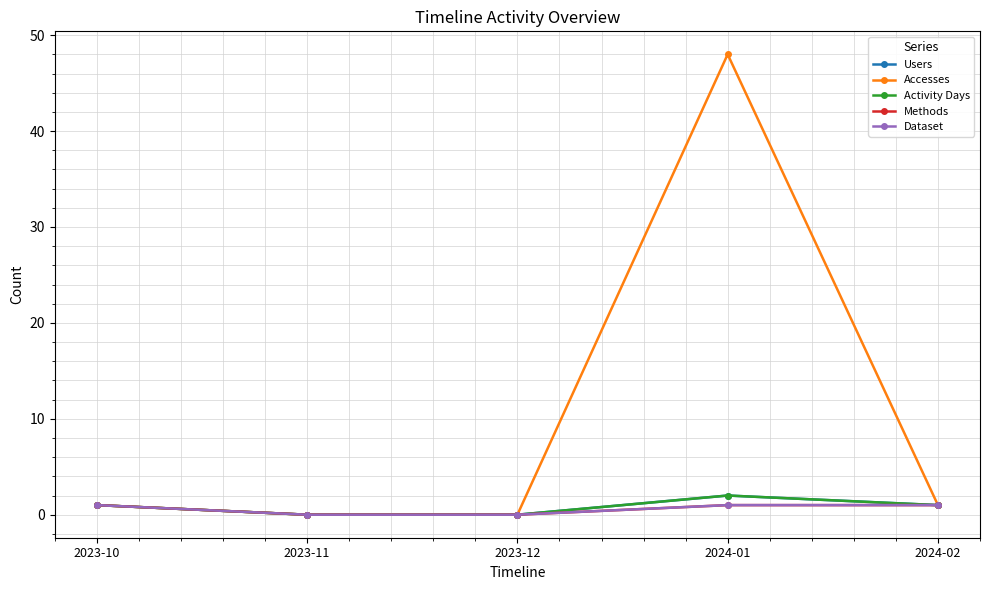

Is this an area chart (filled region under the line)?

No